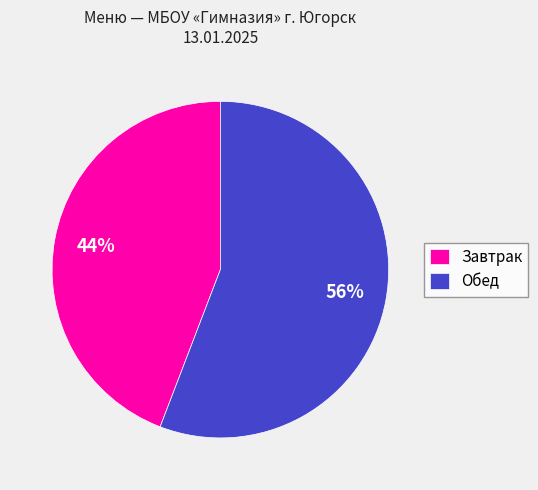

Is there any slice that represents more than half of the pie?

Yes